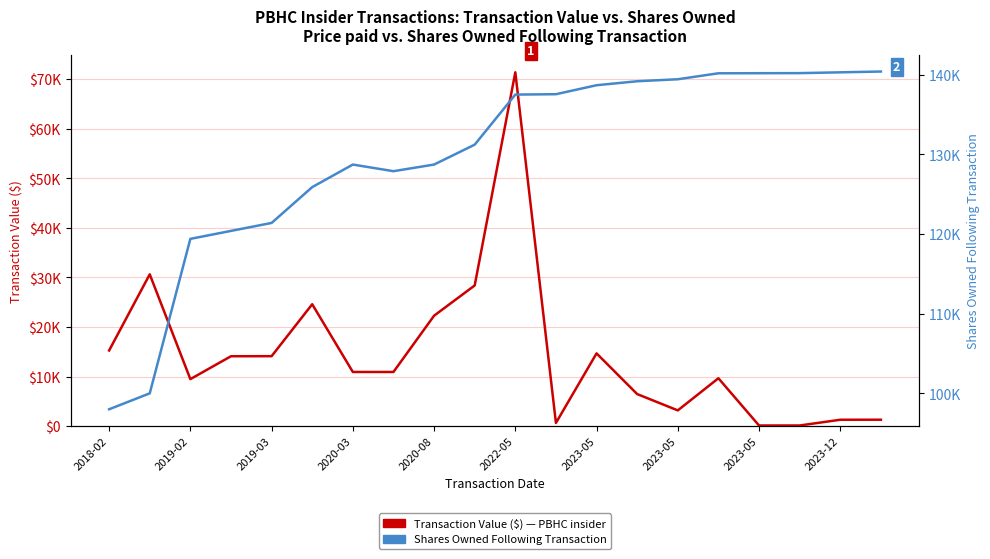

Is it true that Transaction Value ($) equals 650 at 11?

True